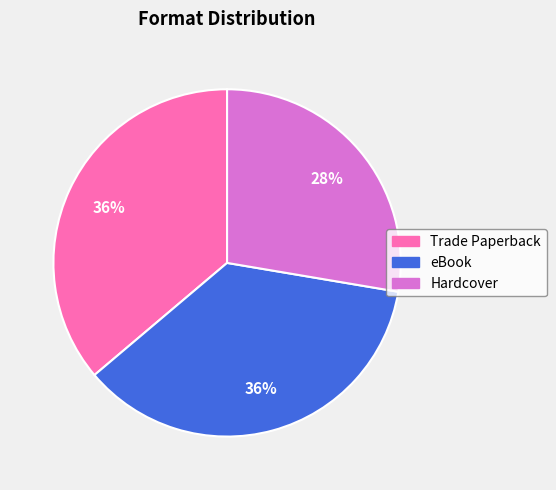

To the nearest percent, what percentage of the pie is Trade Paperback?

36%